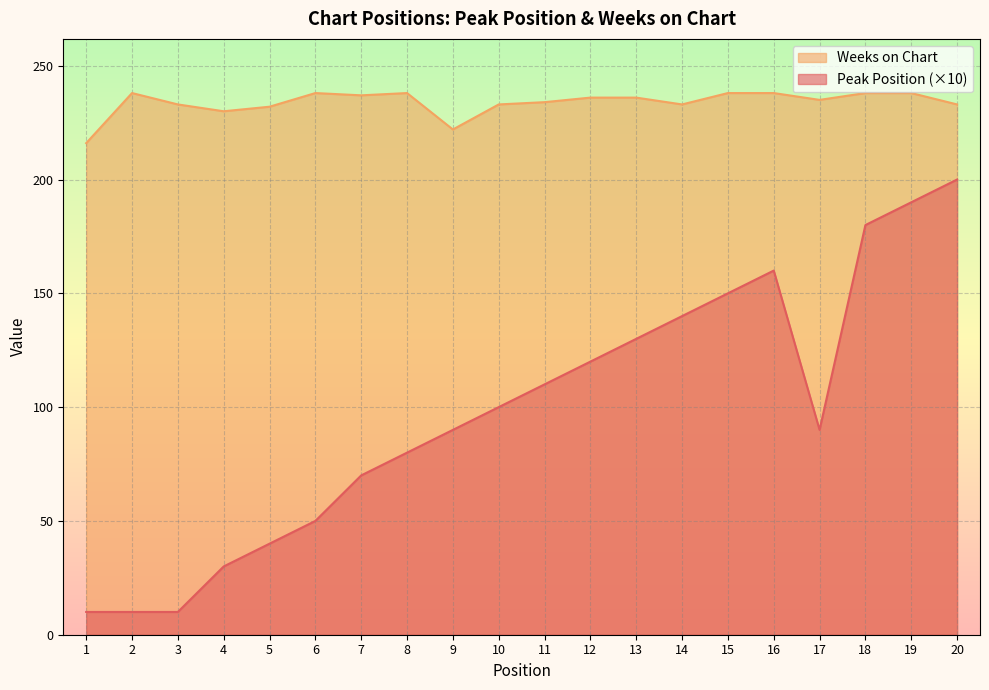

Which series has the largest range (max minus min)?

Peak Position (×10)